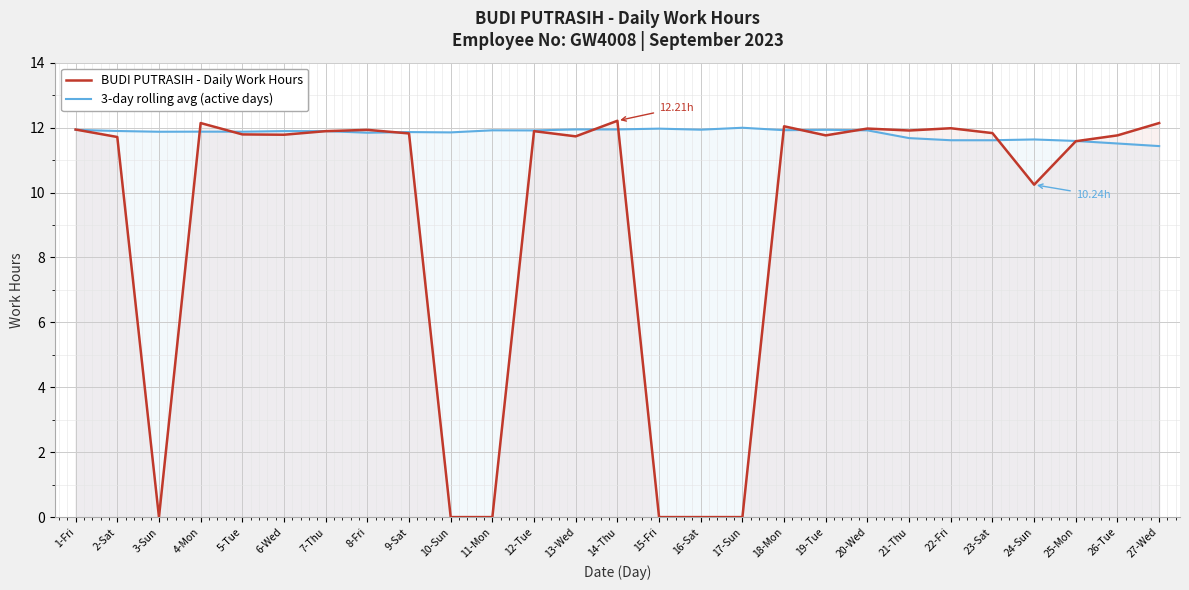

How many lines are shown in the chart?

2